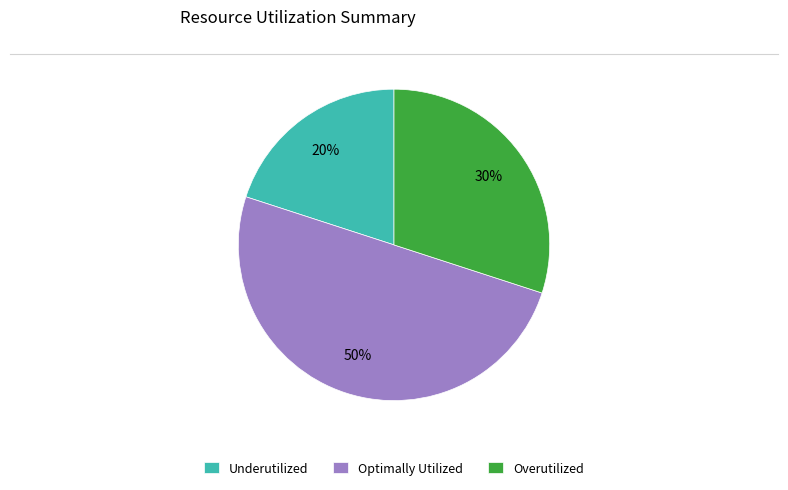

Which category has the biggest portion of the pie?

Optimally Utilized